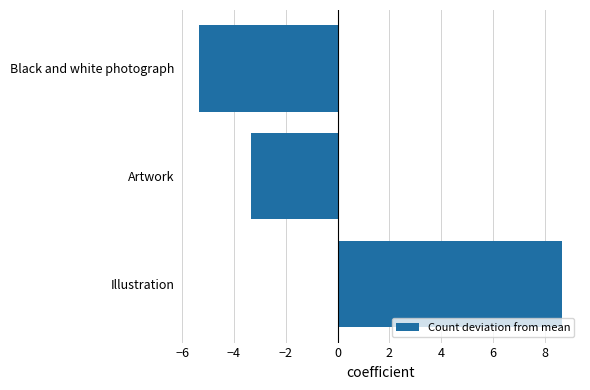

What value does the data have at Black and white photograph?

-5.3